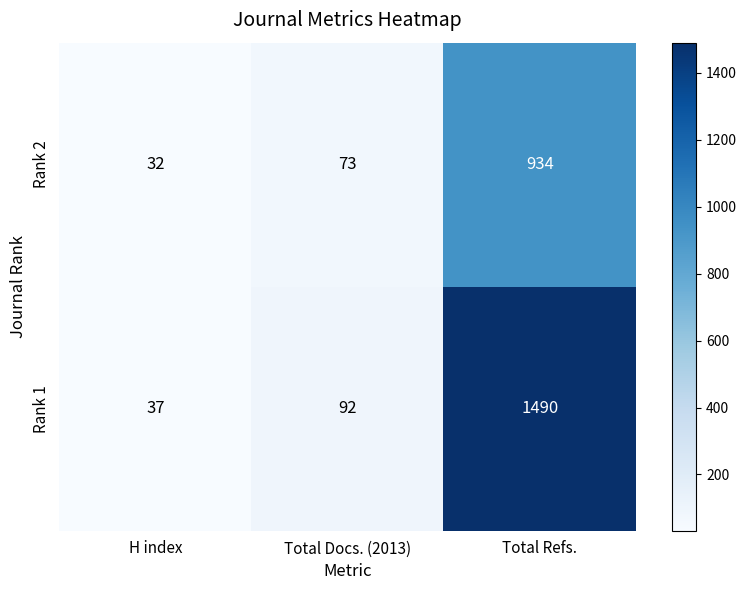

Reading left to right, extract all data points from this chart.

Rank 2: H index=32	Total Docs. (2013)=73	Total Refs.=934
Rank 1: H index=37	Total Docs. (2013)=92	Total Refs.=1490